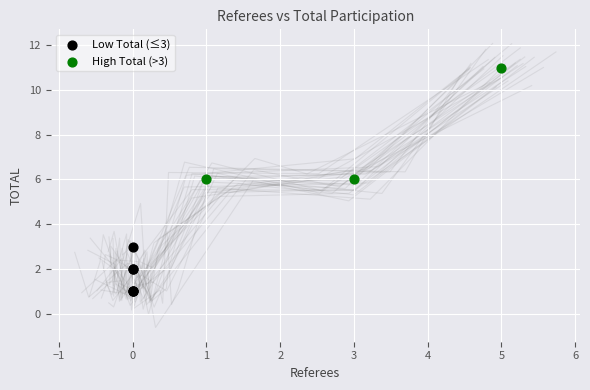

Which series contains the lowest Y value?

Low Total (≤3)